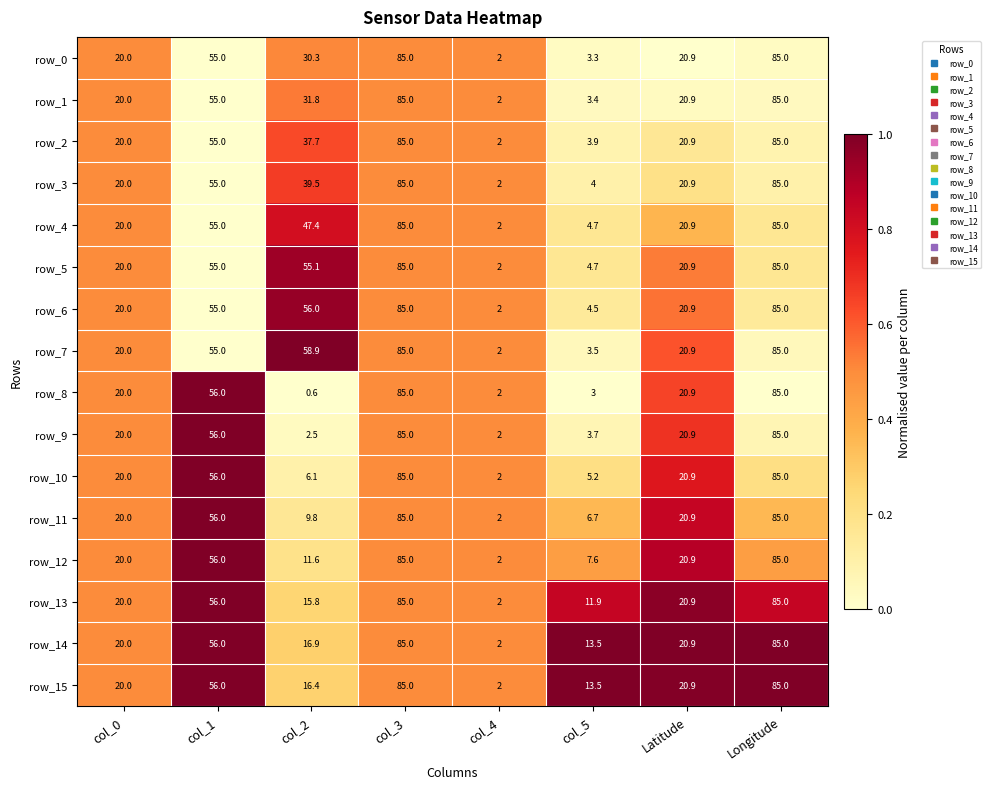

True or false: row_9 has a value of 0.2 at col_0.

False